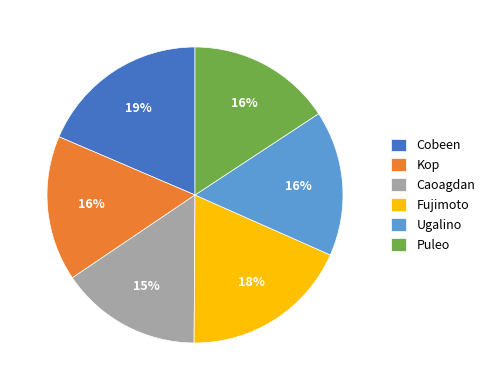

How many segments does this pie chart have?

6